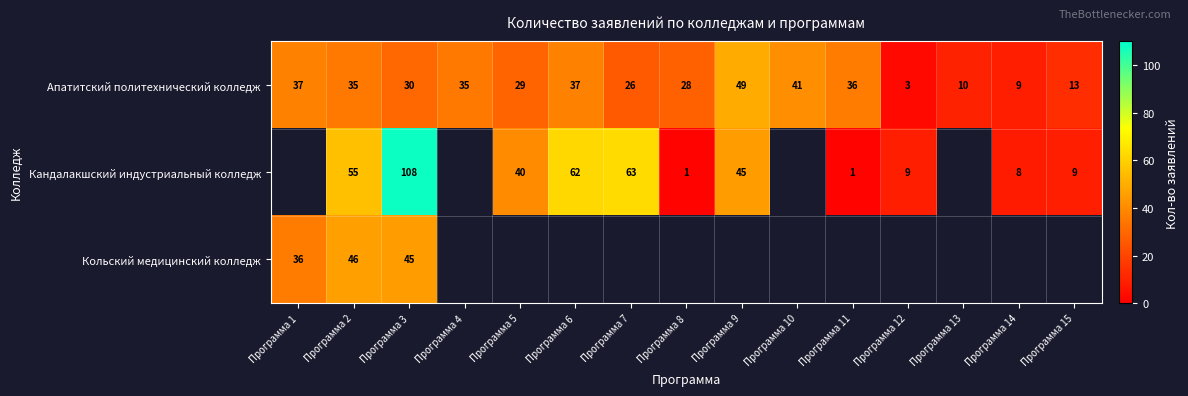

True or false: Апатитский политехнический колледж has a value of 5 at Программа 12.

False